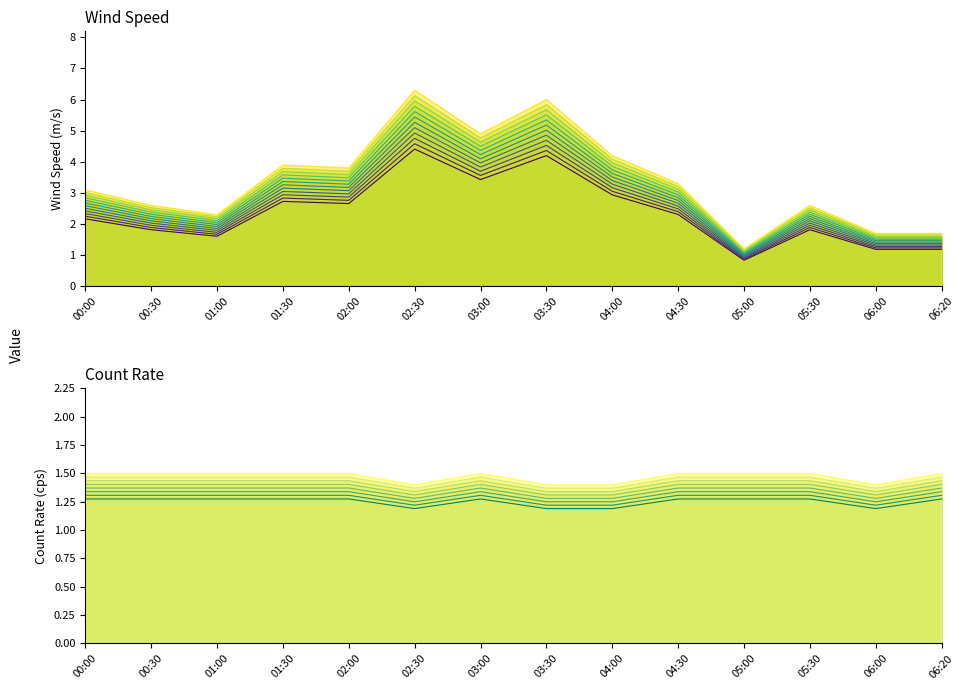

Reading left to right, transcribe all the data shown in this chart.

Wind Speed (m/s): 2.4	2.0	1.8	3.0	3.0	4.9	3.8	4.7	3.3	2.6	0.9	2.0	1.3	1.3
Count Rate (cps): 1.3	1.3	1.3	1.3	1.3	1.2	1.3	1.2	1.2	1.3	1.3	1.3	1.2	1.3